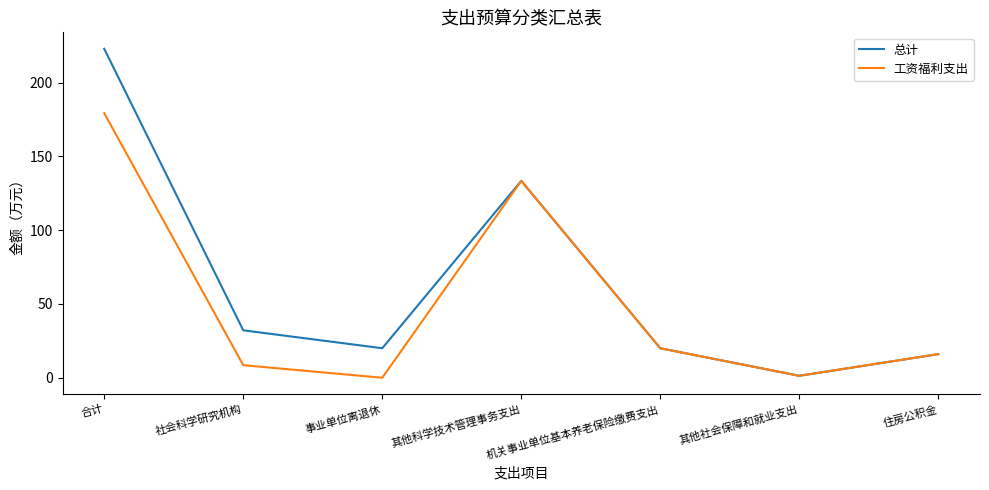

Is it true that 工资福利支出 equals 0.0 at 事业单位离退休?

True